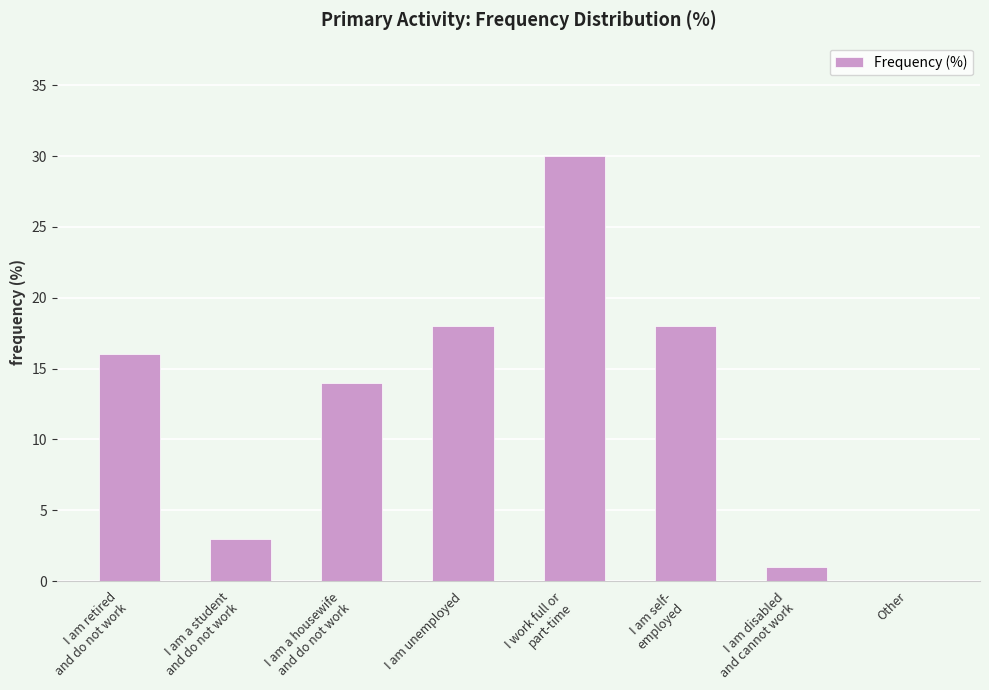

How many series are shown in this chart?

1